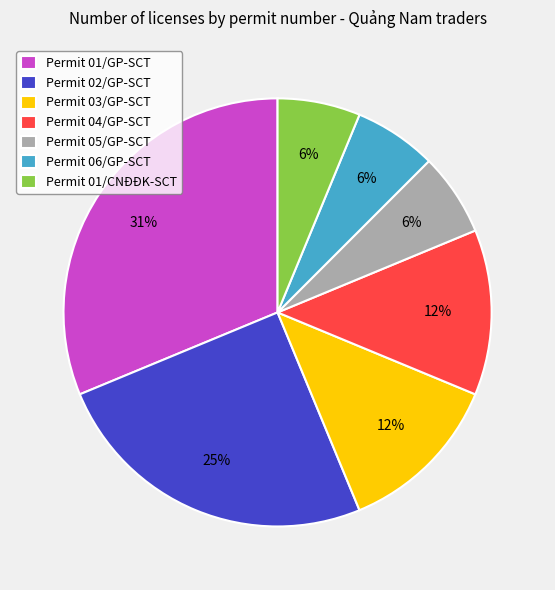

To the nearest percent, what is the combined percentage of Permit 03/GP-SCT and Permit 01/GP-SCT?

44%